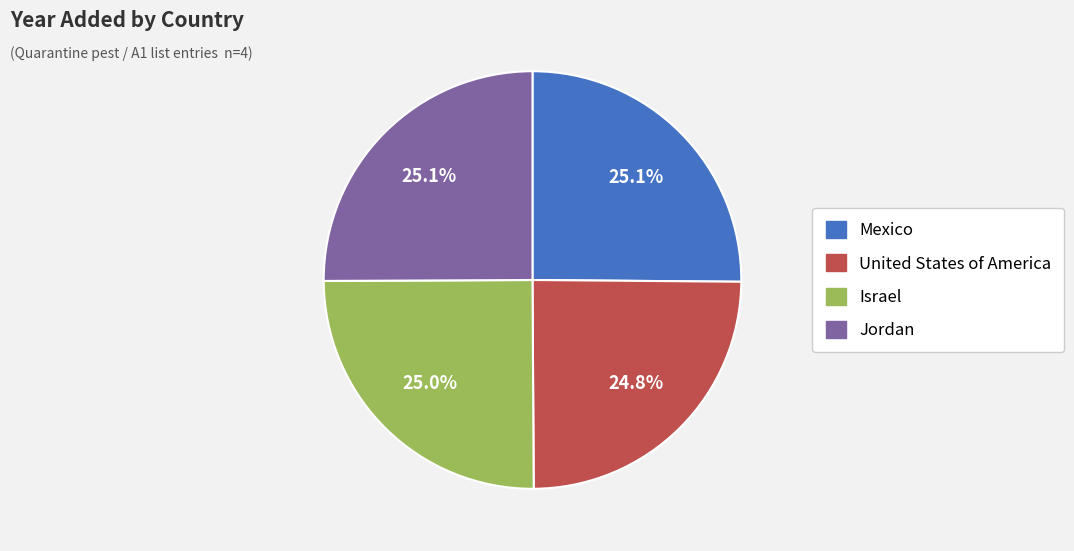

Does Jordan represent more than half of the total?

No